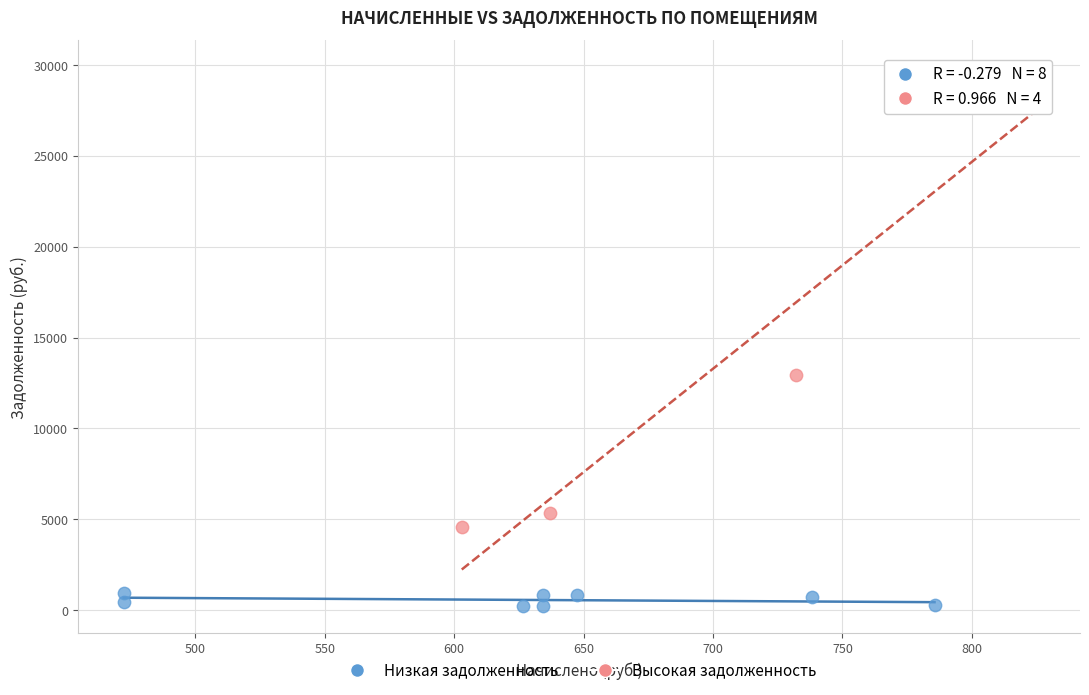

Which series contains the lowest Y value?

Низкая задолженность